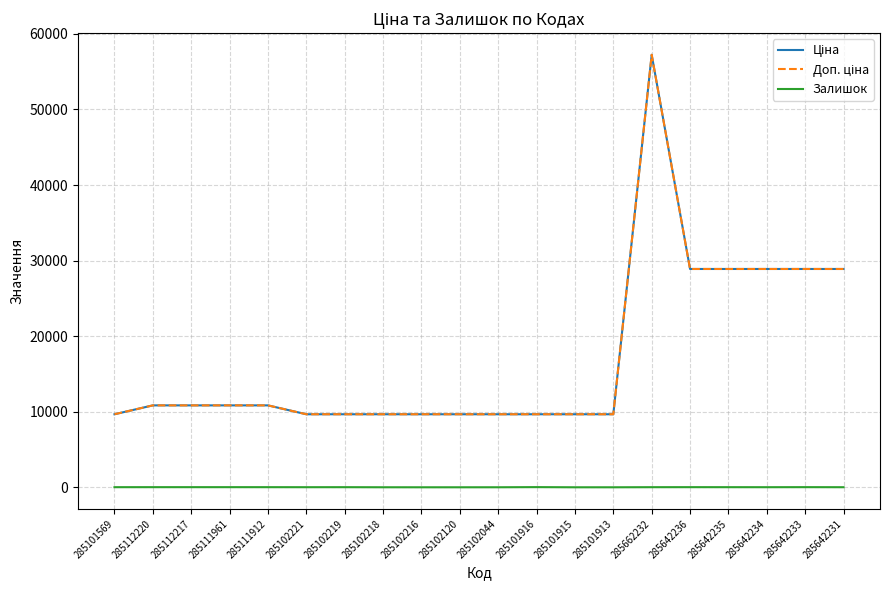

Between 285102044 and 285112217, which is larger?

285112217